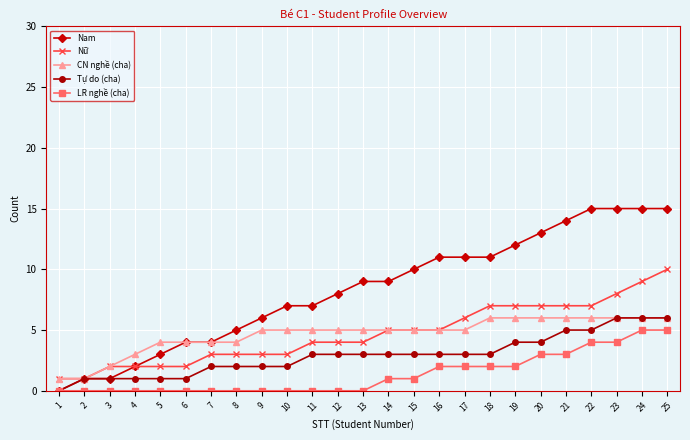

The Nữ series shows 8 at 23. True or false?

True